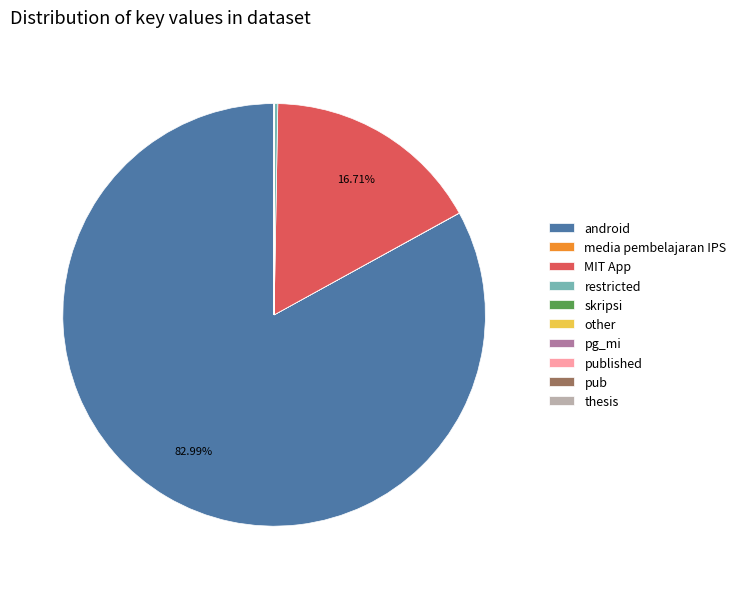

What is the largest slice in the pie chart?

android